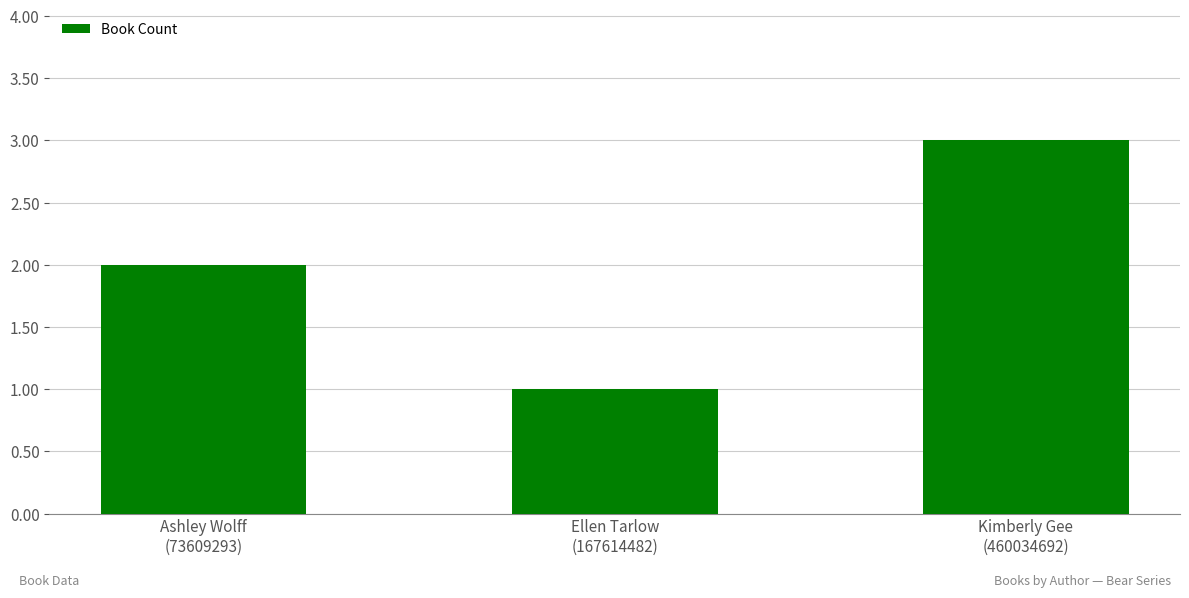

Which label corresponds to the smallest value in the chart?

Ellen Tarlow
(167614482)